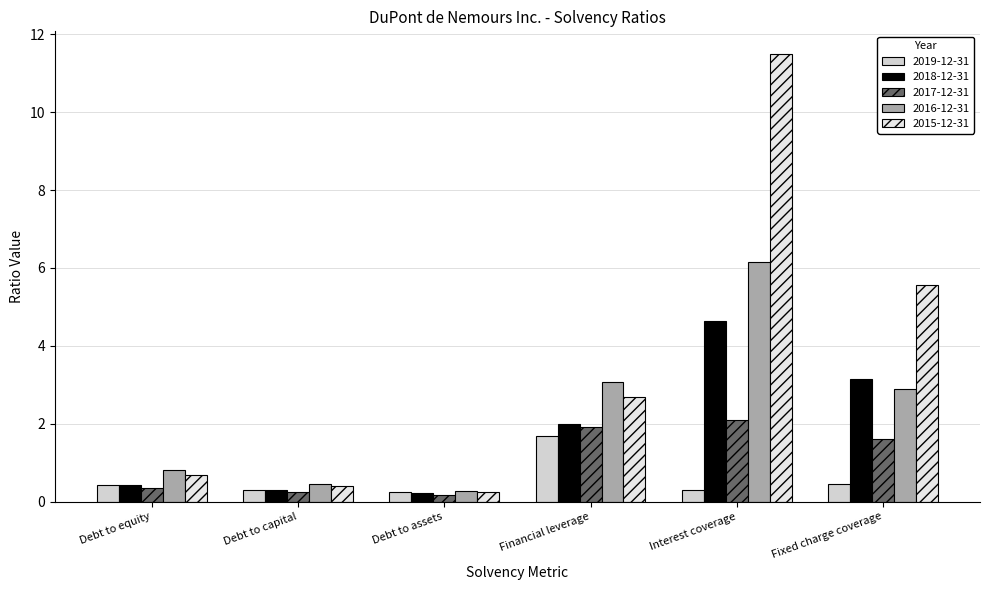

Rank the series by their maximum value, from highest to lowest.

2015-12-31, 2016-12-31, 2018-12-31, 2017-12-31, 2019-12-31